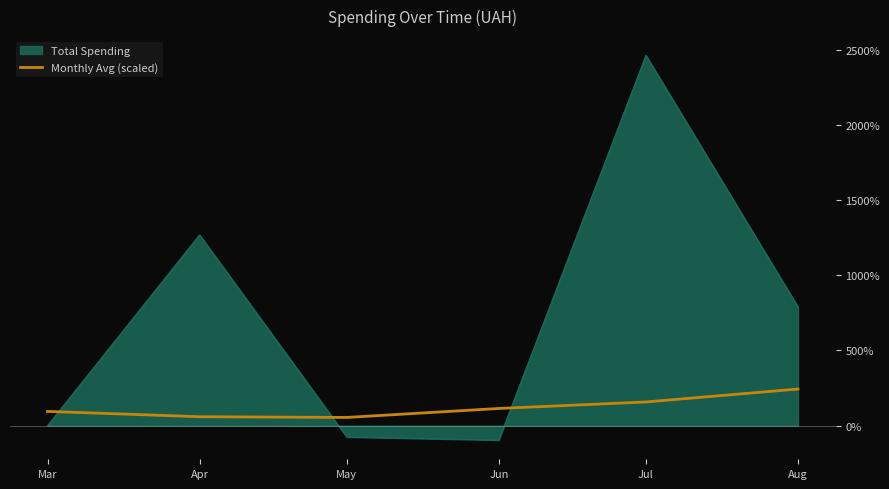

Is it true that Total Spending equals 789.6 at Aug?

True